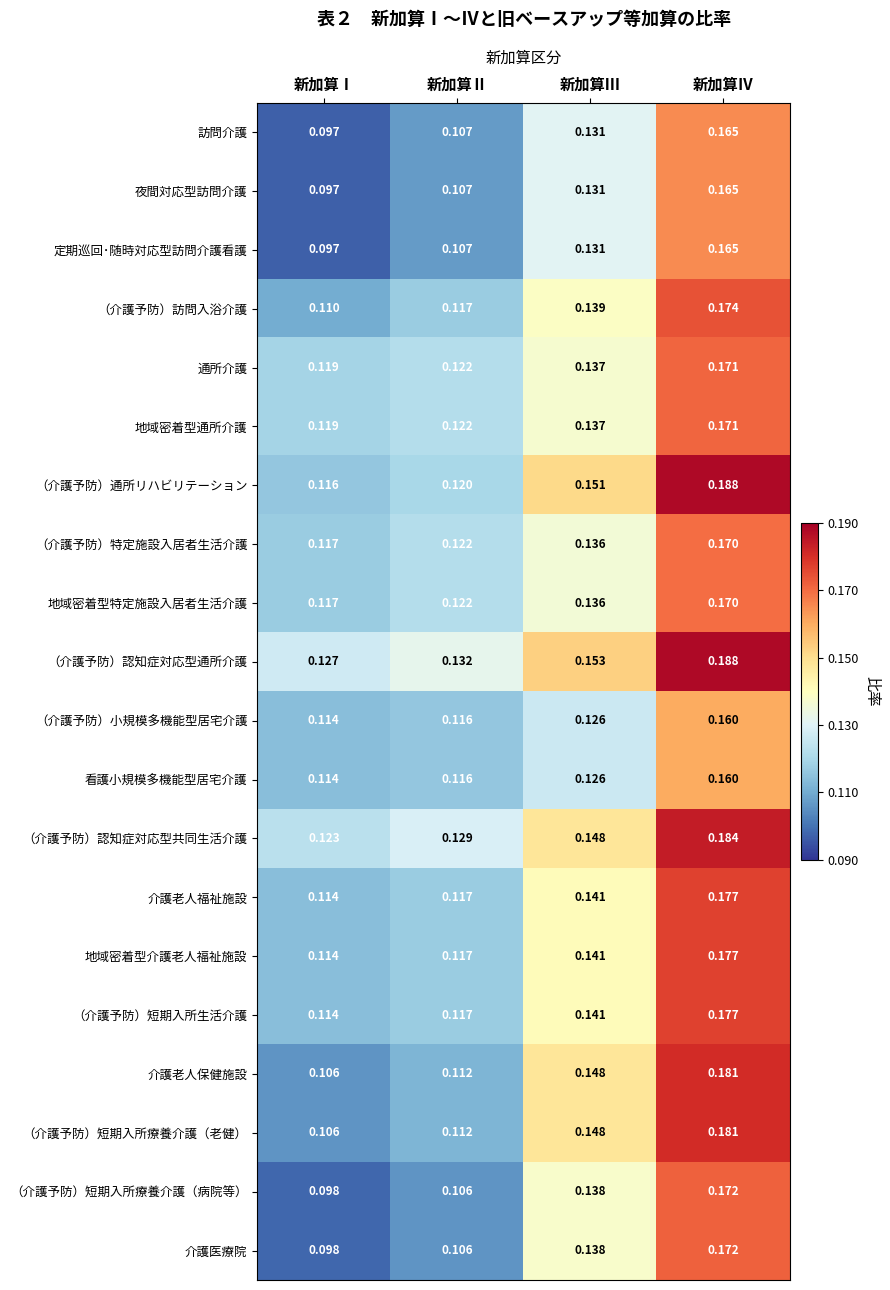

Between 新加算Ⅲ and 新加算Ⅳ, which series saw the biggest shift?

（介護予防）通所リハビリテーション